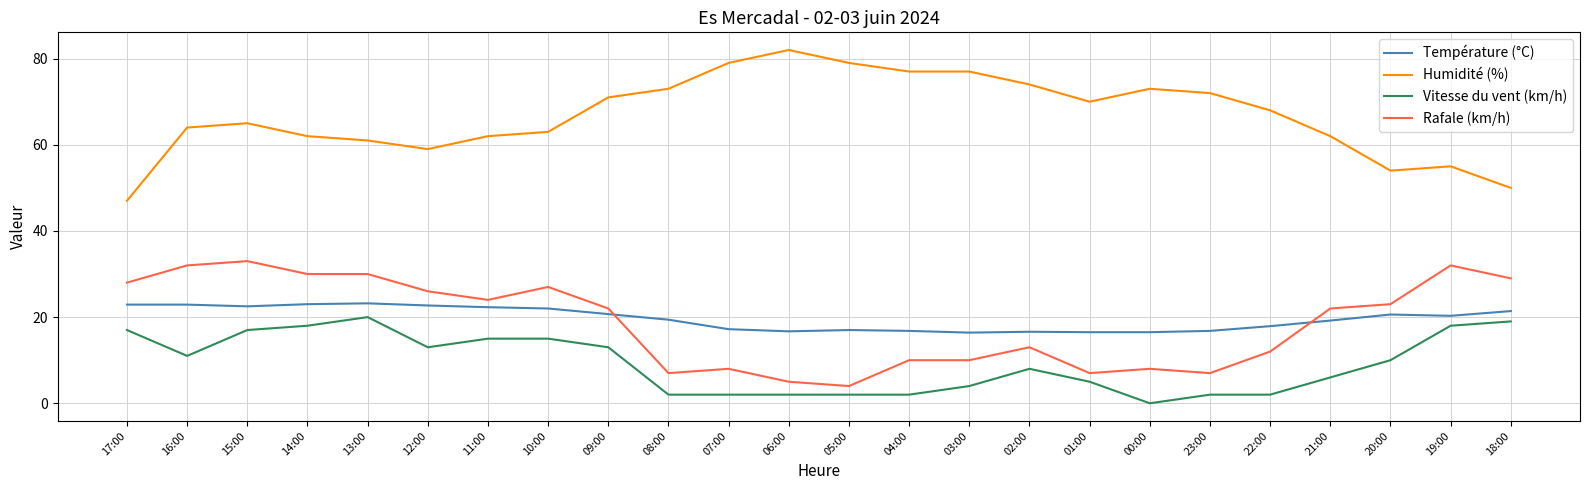

What is the sum of the Vitesse du vent (km/h) values at 06:00 and 07:00?

4.0